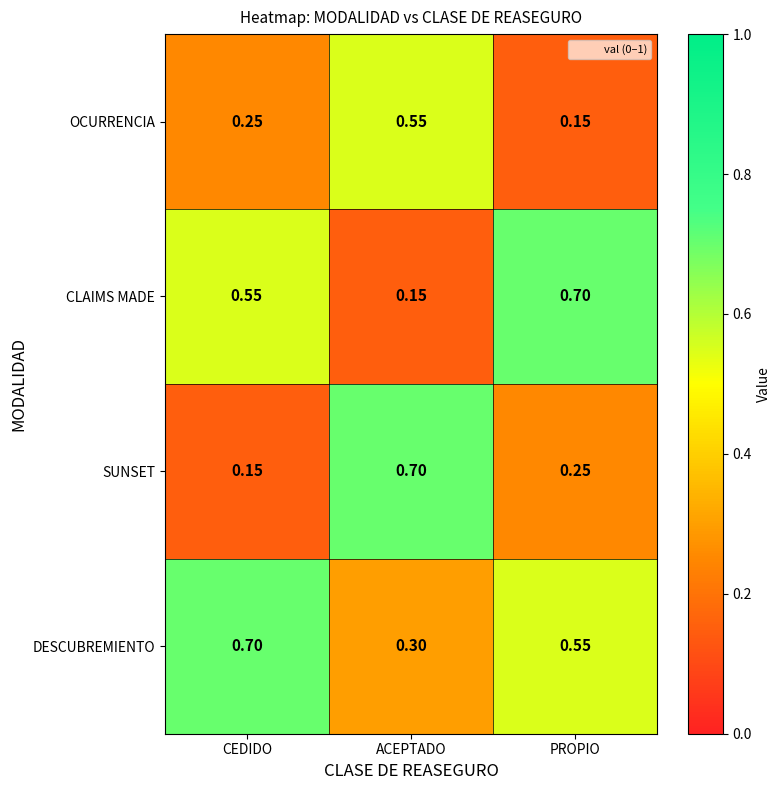

Where is SUNSET nearest to the value 0?

CEDIDO